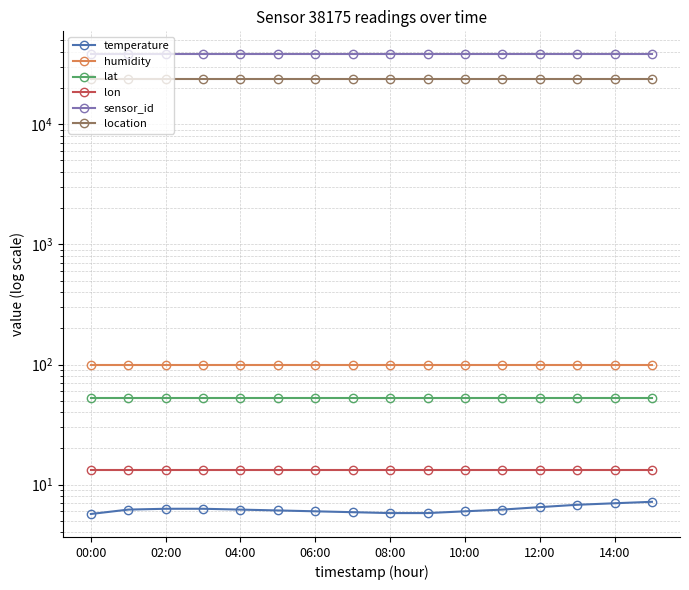

How many lines are shown in the chart?

6